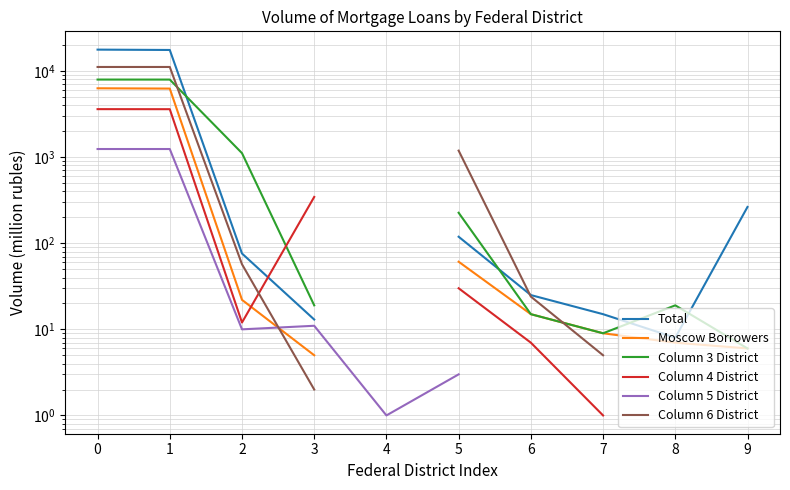

Does the chart have visible grid lines?

Yes